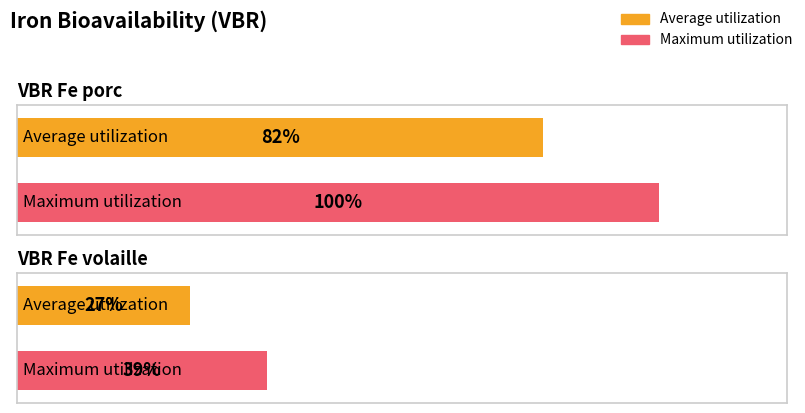

What value does the Average utilization series have at VBR Fe volaille, to the nearest 5?

25